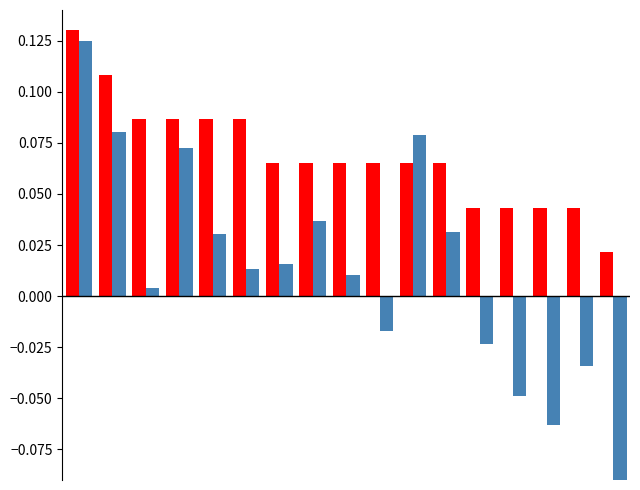

What is the value of the Points bar at the 3rd from the left?

0.1